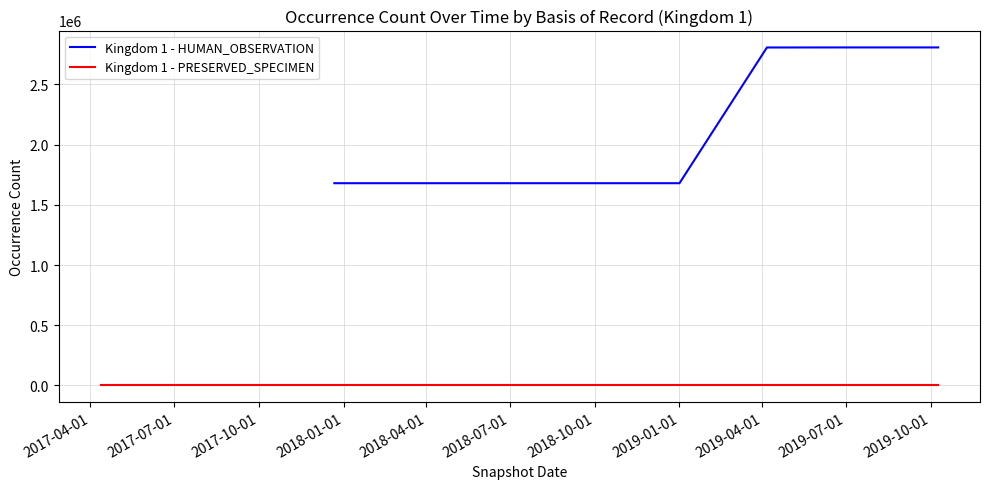

At how many categories does at least one series exceed 2588502?

3